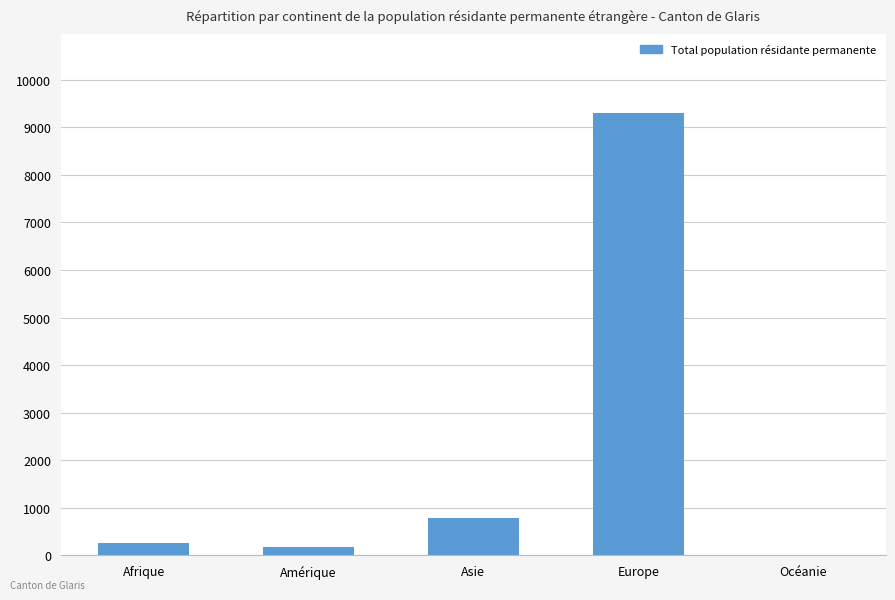

Reading left to right, extract all data points from this chart.

254	176	781	9291	1